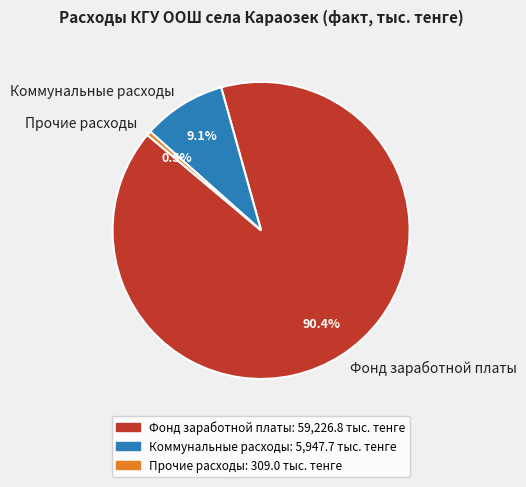

Which slice is the smallest?

Прочие расходы